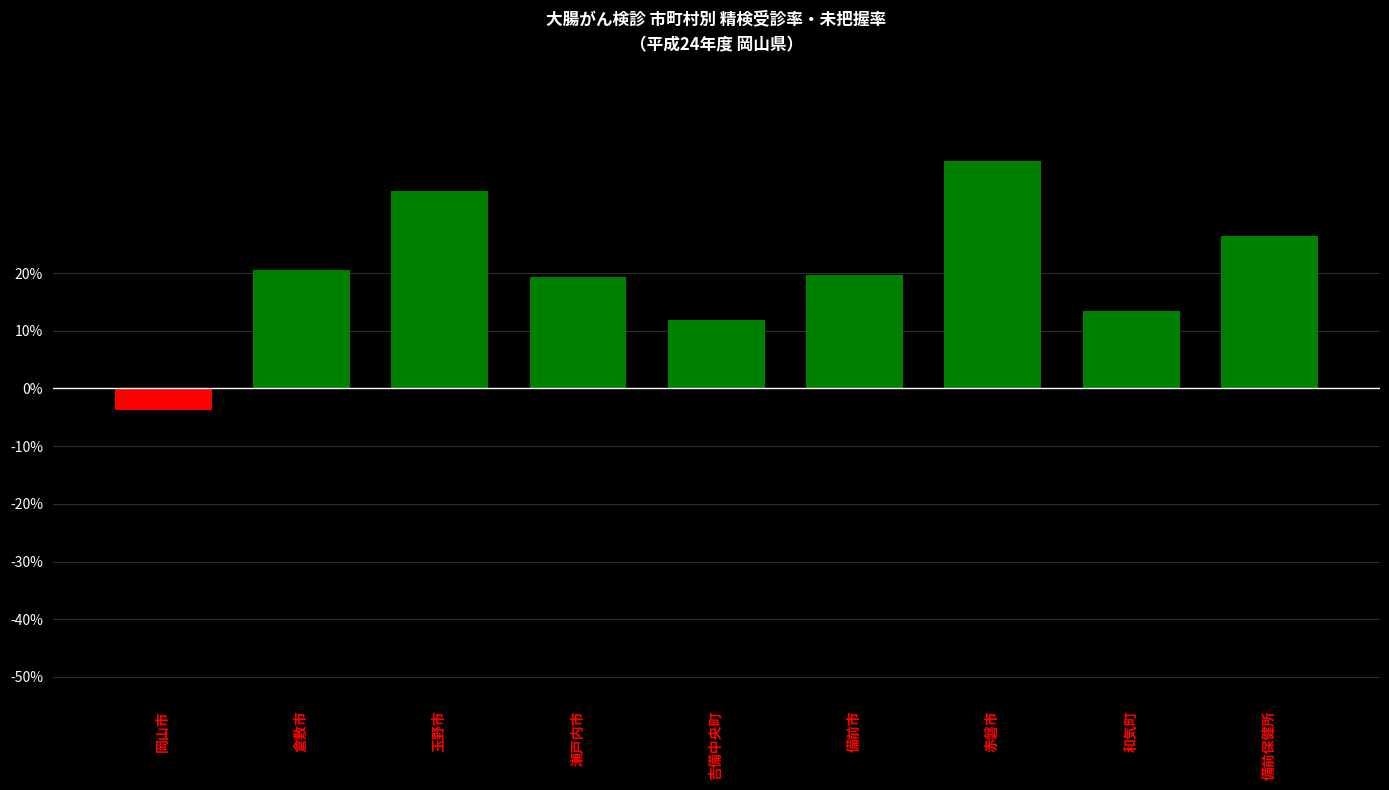

The value at 瀬戸内市 is 10.2. True or false?

False